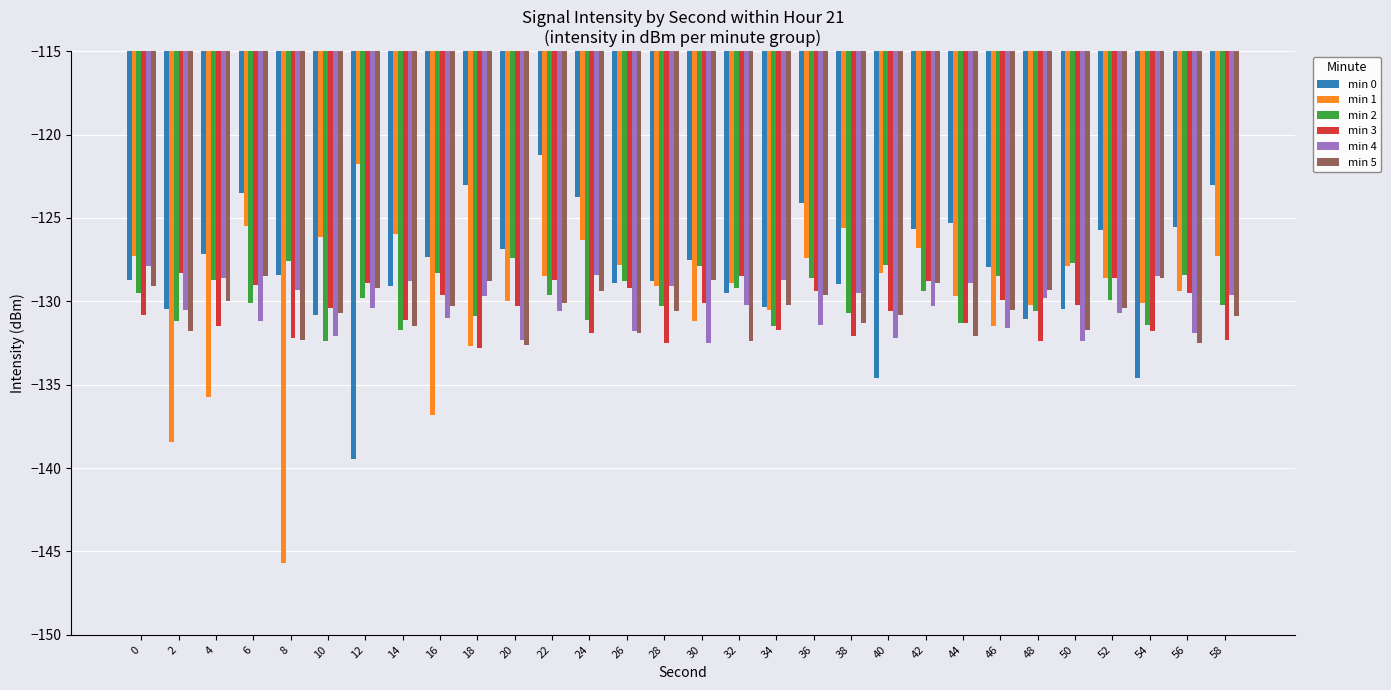

What is the greatest value displayed?

-121.3